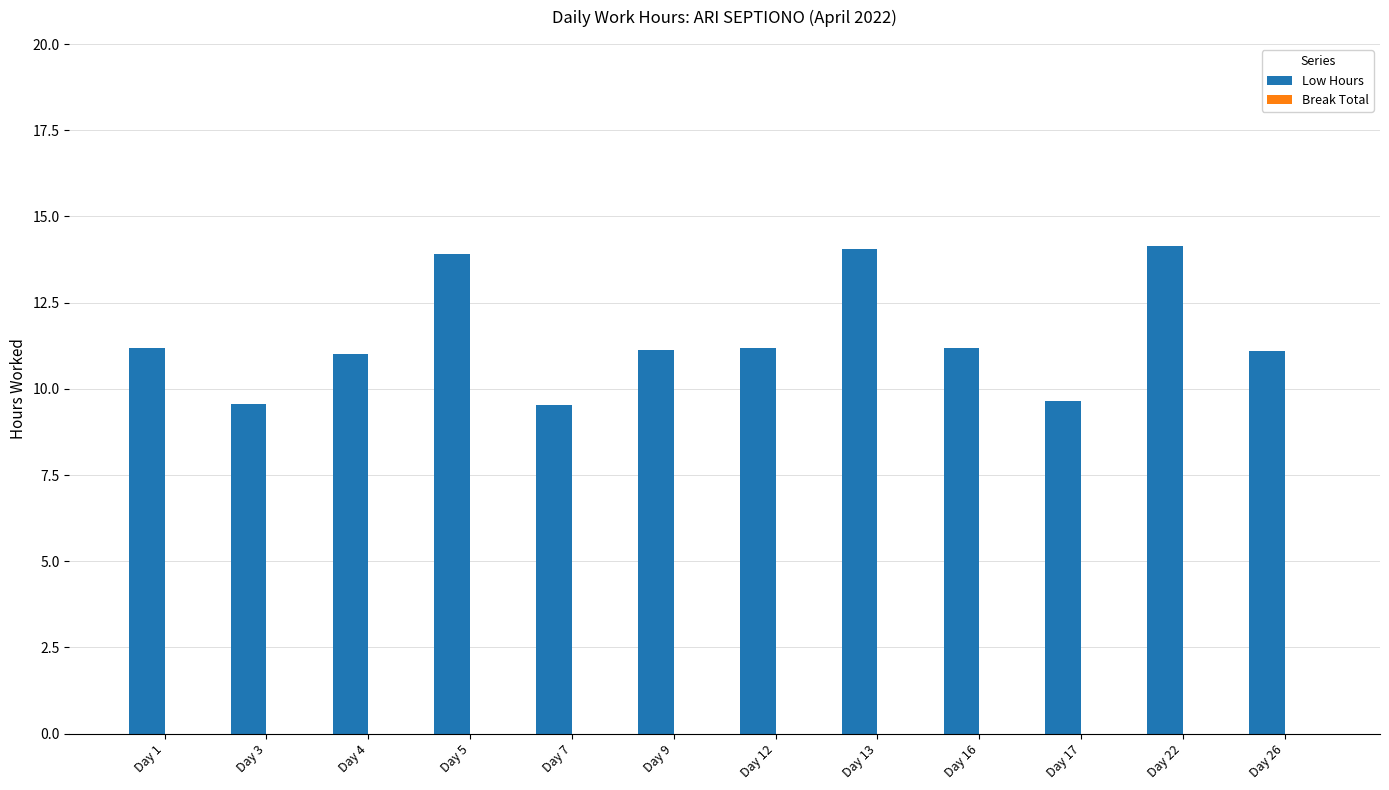

What is the value of the 5th bar from the left?

9.5